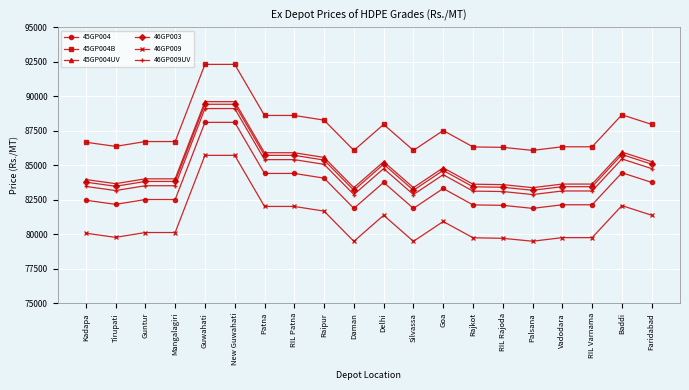

Does the chart display data point markers on the line(s)?

Yes